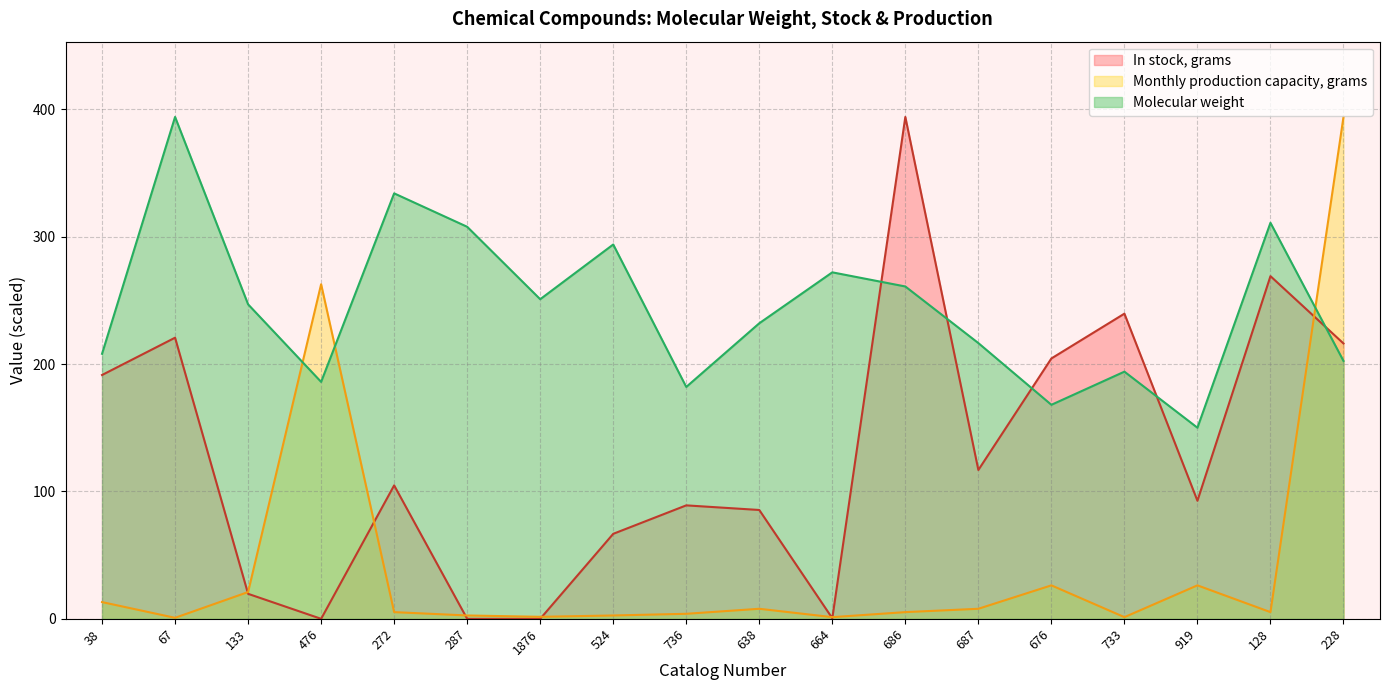

What is the label of the 10th point from the right?

736